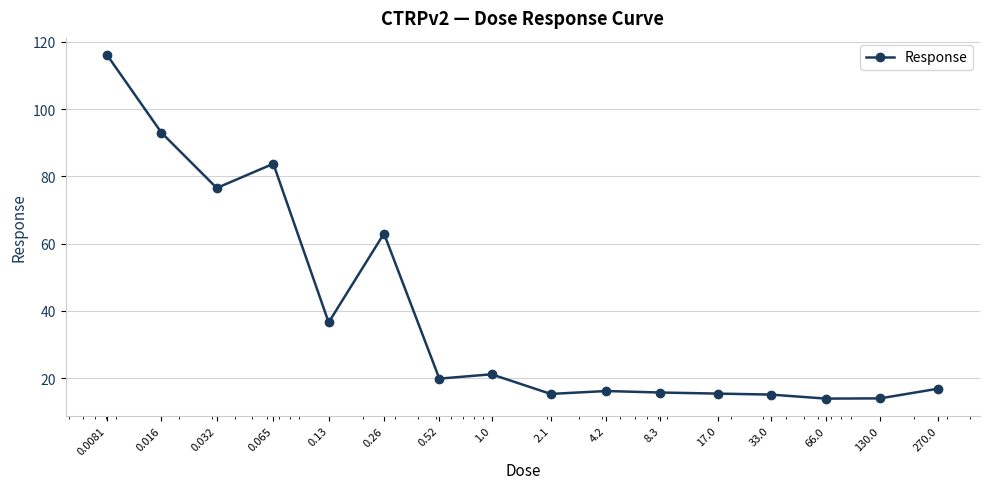

True or false: there are more than 2 points higher than both neighbors.

True